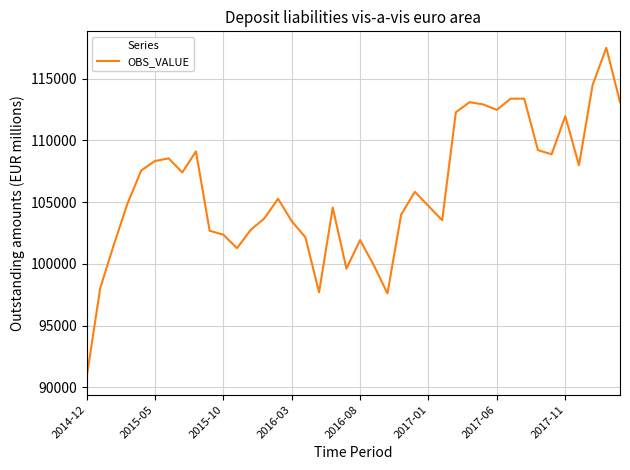

What is the minimum value shown in the chart?

90751